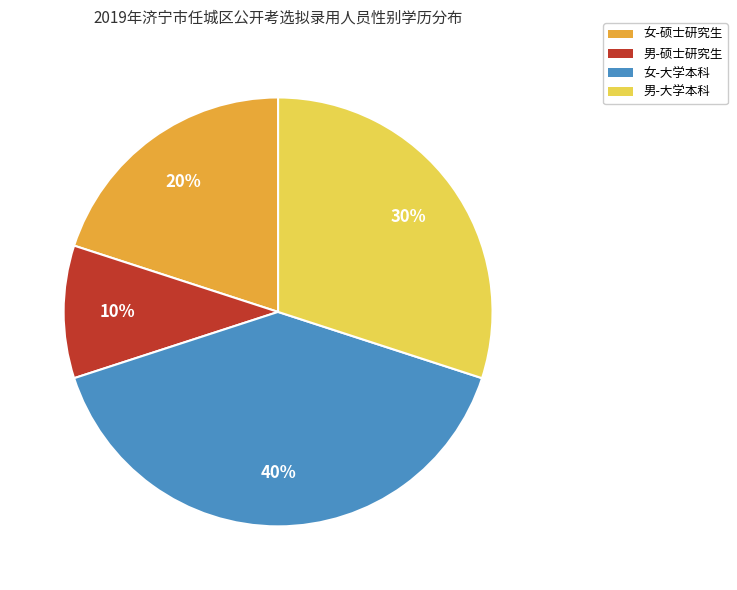

Approximately how many times larger is the value at 女-大学本科 compared to 男-大学本科?

1.3